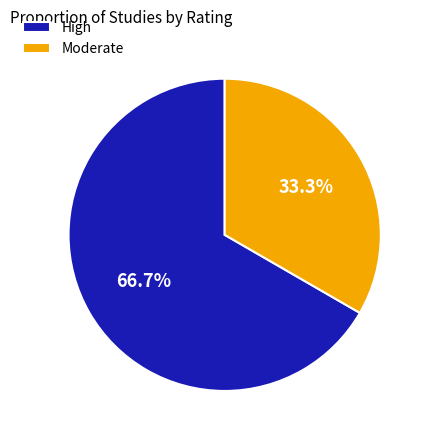

Is High the majority of the pie?

Yes